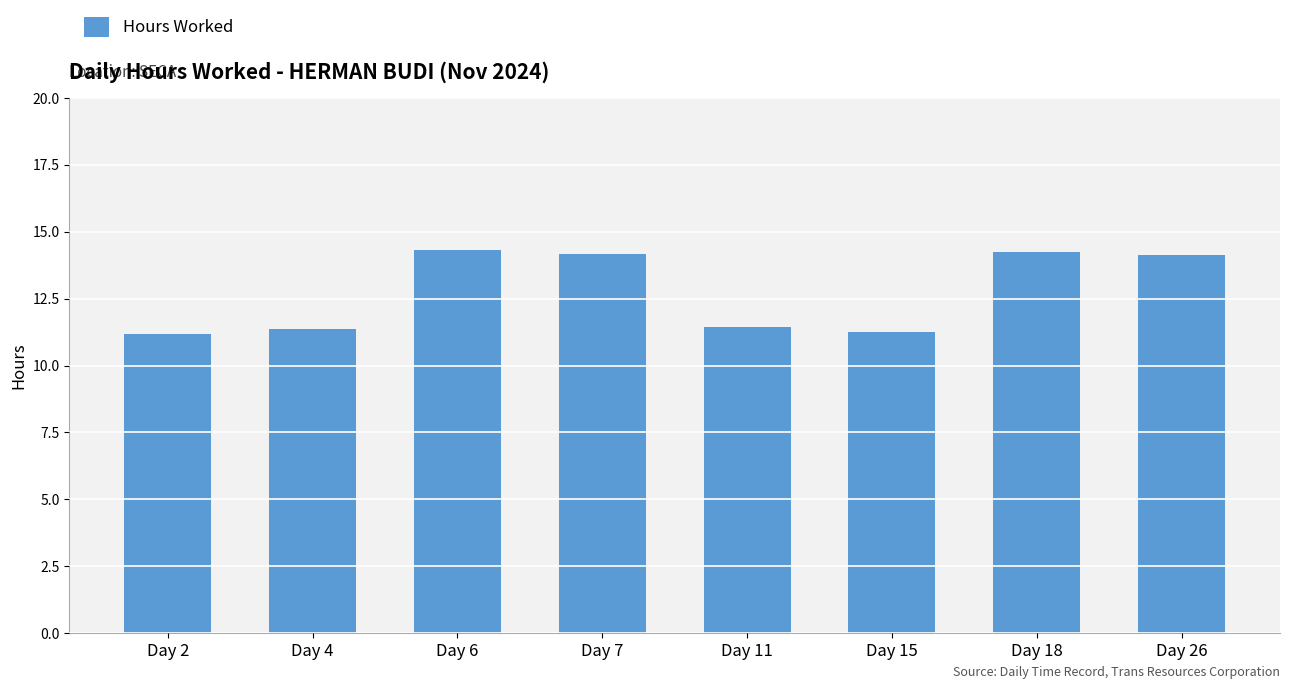

What is the difference between the values at Day 18 and Day 11?

2.8